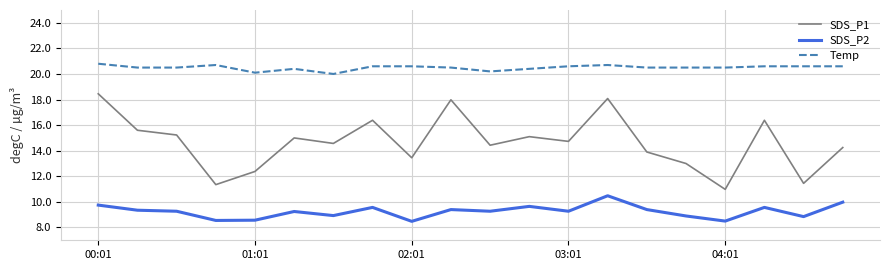

True or false: Temp and SDS_P2 cross at least once.

False